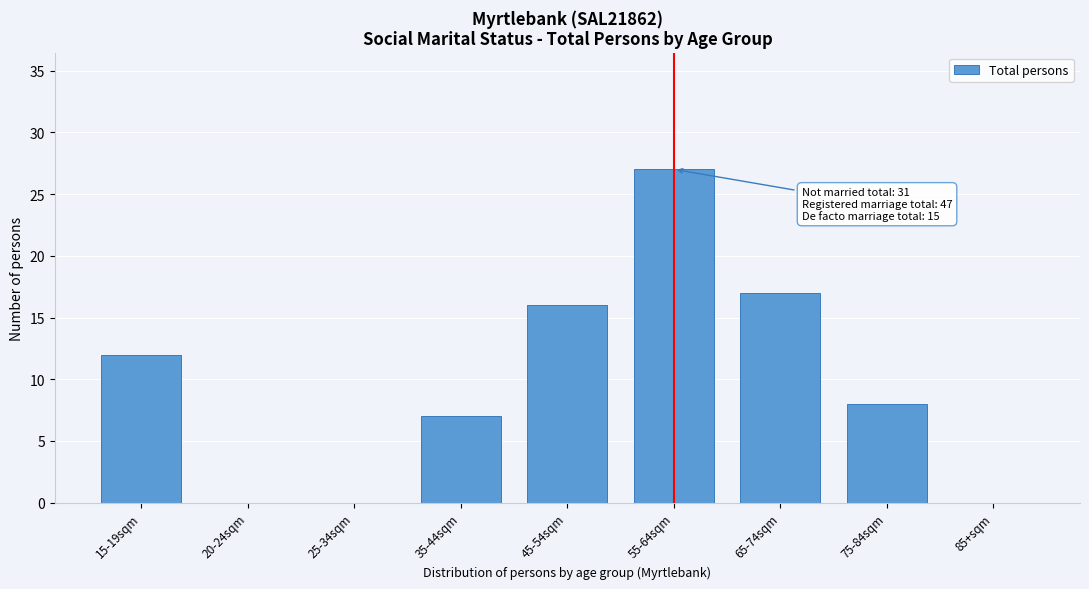

Reading left to right, what are all the values shown in this chart?

15-19sqm=12	20-24sqm=0	25-34sqm=0	35-44sqm=7	45-54sqm=16	55-64sqm=27	65-74sqm=17	75-84sqm=8	85+sqm=0